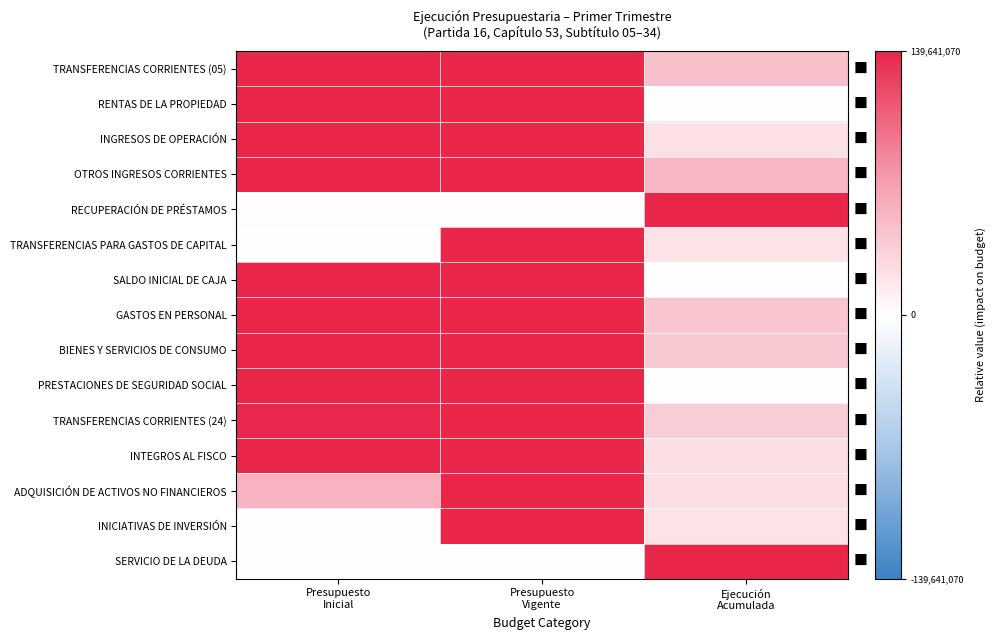

Reading left to right, what are all the values shown in this chart?

TRANSFERENCIAS CORRIENTES (05): Presupuesto
Inicial=1.0	Presupuesto
Vigente=1.0	Ejecución
Acumulada=0.3
RENTAS DE LA PROPIEDAD: Presupuesto
Inicial=1.0	Presupuesto
Vigente=1.0	Ejecución
Acumulada=0.0
INGRESOS DE OPERACIÓN: Presupuesto
Inicial=1.0	Presupuesto
Vigente=1.0	Ejecución
Acumulada=0.2
OTROS INGRESOS CORRIENTES: Presupuesto
Inicial=1.0	Presupuesto
Vigente=1.0	Ejecución
Acumulada=0.4
RECUPERACIÓN DE PRÉSTAMOS: Presupuesto
Inicial=0.0	Presupuesto
Vigente=0.0	Ejecución
Acumulada=1.0
TRANSFERENCIAS PARA GASTOS DE CAPITAL: Presupuesto
Inicial=0.0	Presupuesto
Vigente=1.0	Ejecución
Acumulada=0.1
SALDO INICIAL DE CAJA: Presupuesto
Inicial=1.0	Presupuesto
Vigente=1.0	Ejecución
Acumulada=0.0
GASTOS EN PERSONAL: Presupuesto
Inicial=1.0	Presupuesto
Vigente=1.0	Ejecución
Acumulada=0.3
BIENES Y SERVICIOS DE CONSUMO: Presupuesto
Inicial=1.0	Presupuesto
Vigente=1.0	Ejecución
Acumulada=0.3
PRESTACIONES DE SEGURIDAD SOCIAL: Presupuesto
Inicial=1.0	Presupuesto
Vigente=1.0	Ejecución
Acumulada=0.0
TRANSFERENCIAS CORRIENTES (24): Presupuesto
Inicial=1.0	Presupuesto
Vigente=1.0	Ejecución
Acumulada=0.3
INTEGROS AL FISCO: Presupuesto
Inicial=1.0	Presupuesto
Vigente=1.0	Ejecución
Acumulada=0.2
ADQUISICIÓN DE ACTIVOS NO FINANCIEROS: Presupuesto
Inicial=0.4	Presupuesto
Vigente=1.0	Ejecución
Acumulada=0.2
INICIATIVAS DE INVERSIÓN: Presupuesto
Inicial=0.0	Presupuesto
Vigente=1.0	Ejecución
Acumulada=0.1
SERVICIO DE LA DEUDA: Presupuesto
Inicial=0.0	Presupuesto
Vigente=0.0	Ejecución
Acumulada=1.0